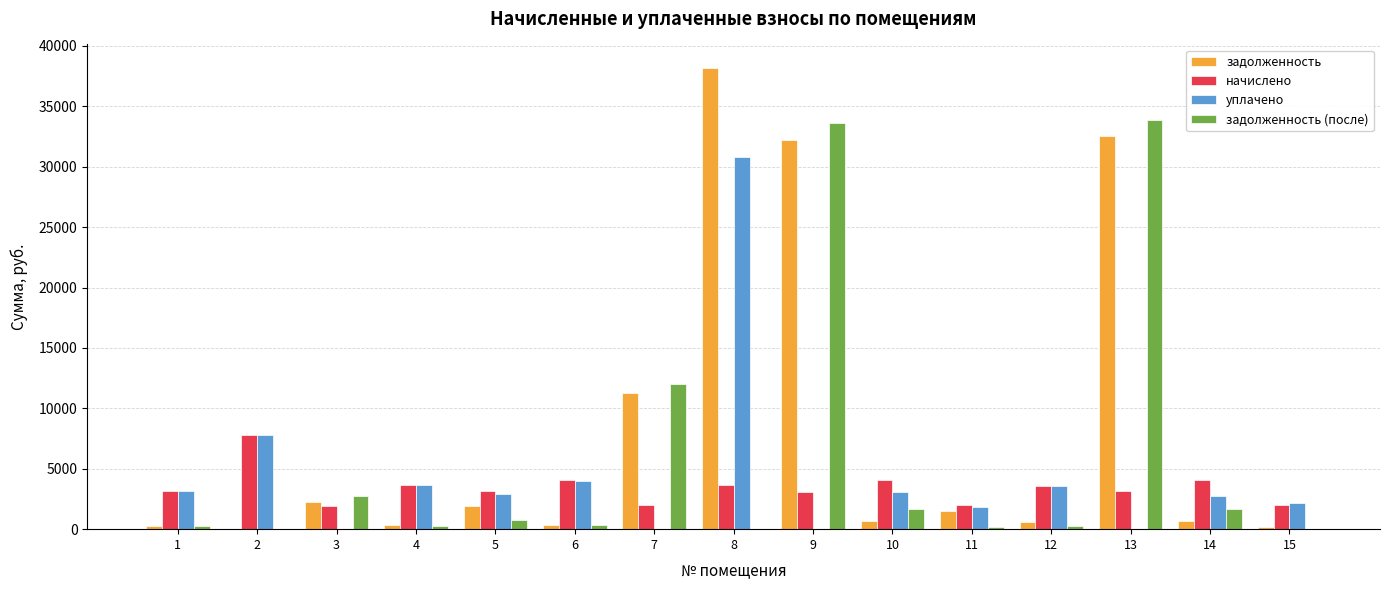

At which label is уплачено closest to 15390?

2